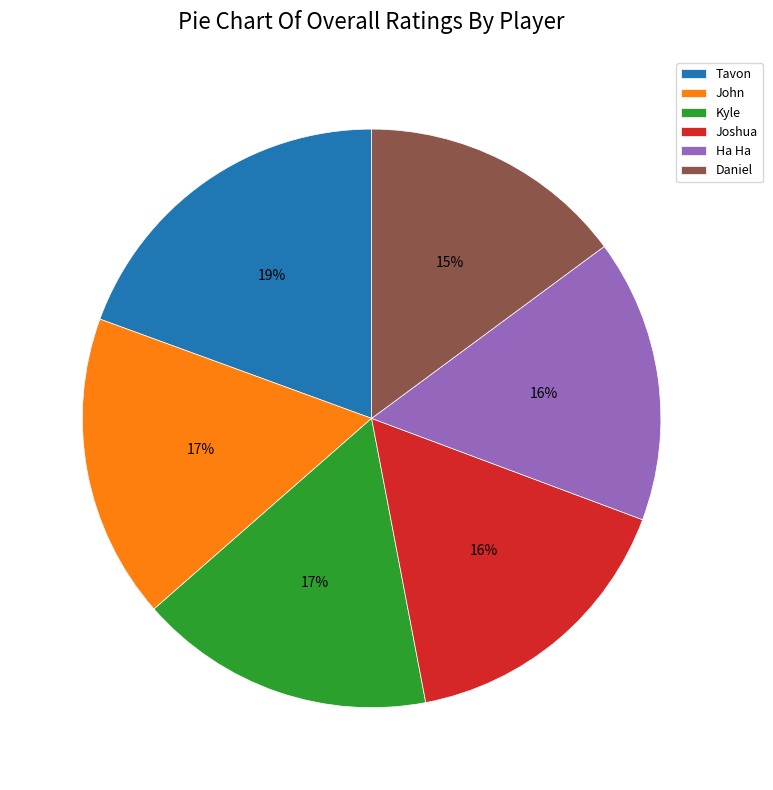

What is the ratio of the value at Daniel to the value at Kyle?

0.9